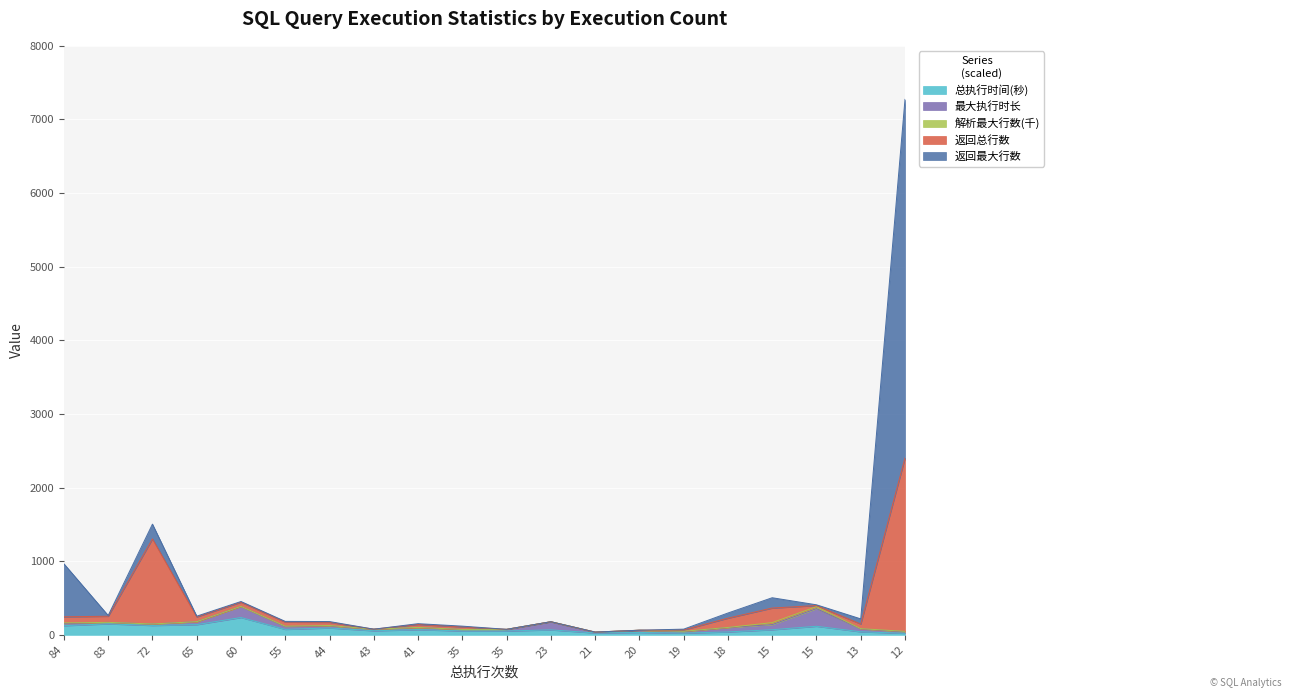

What is the value of the 返回最大行数 point at the 4th from the left?

253.4